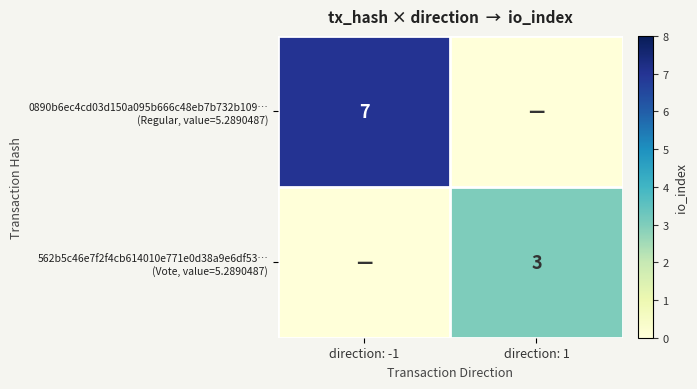

Which has a higher value, direction: 1 or direction: -1?

direction: -1